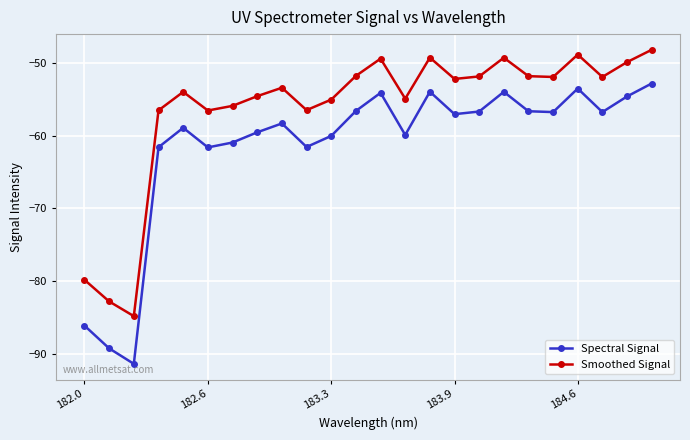

Which series has the largest total across all categories?

Smoothed Signal